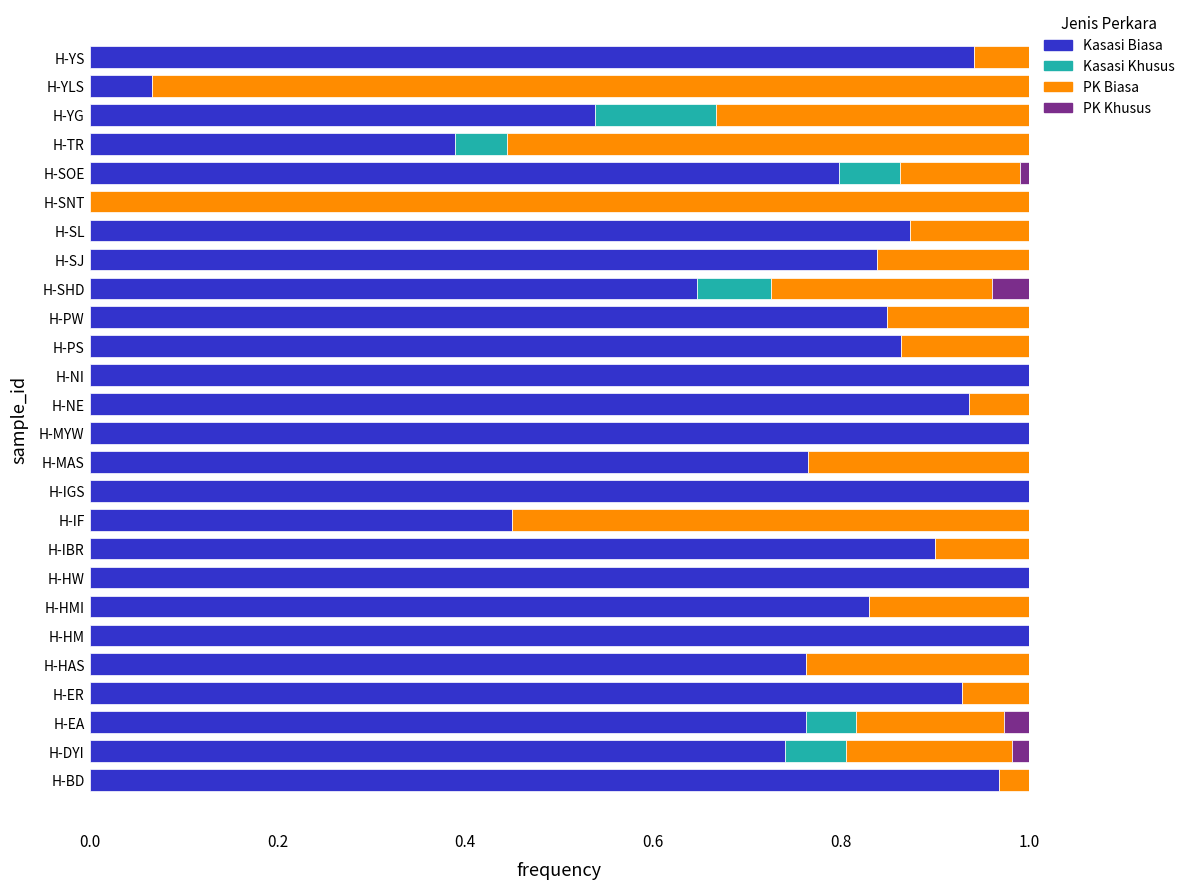

What is the sum of all Kasasi Biasa values?

19.8